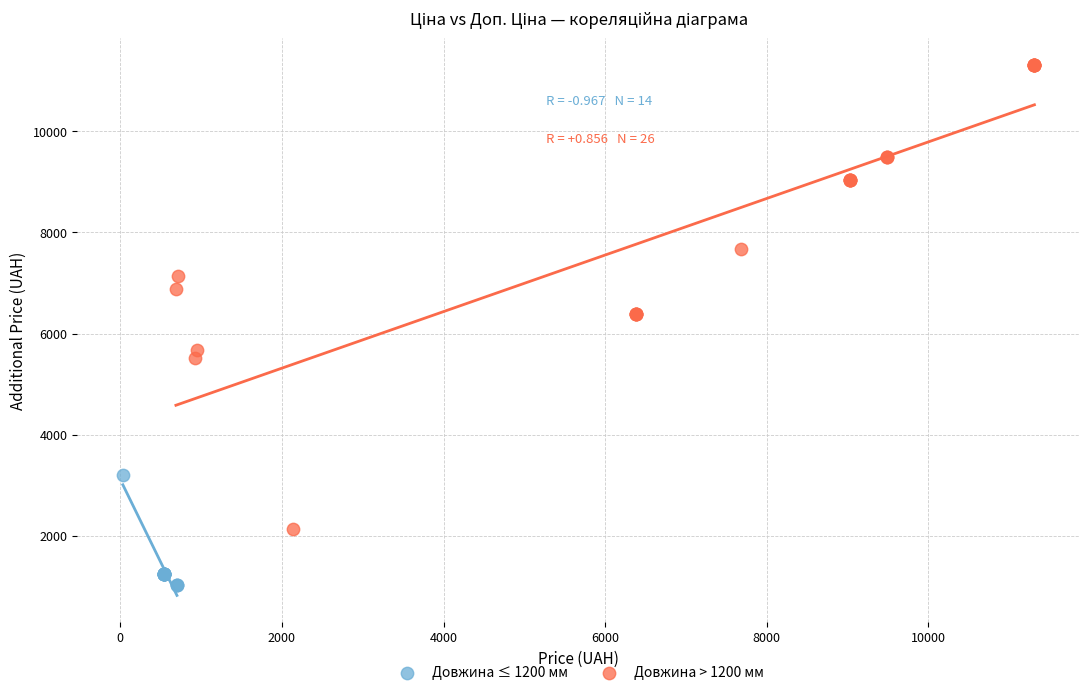

Which series contains the lowest Y value?

Довжина ≤ 1200 мм